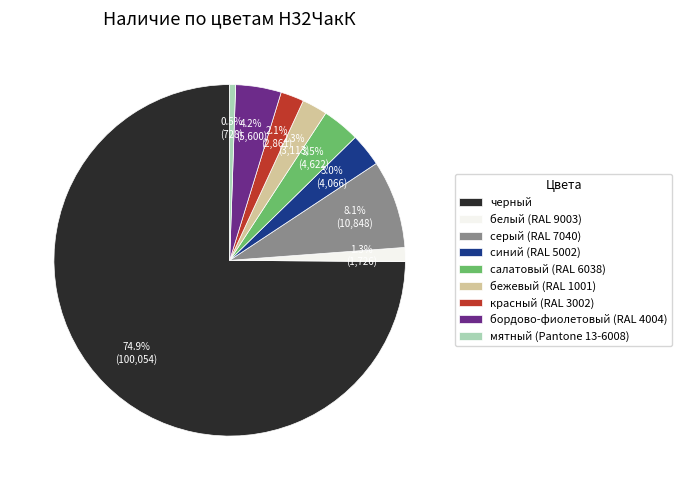

True or false: бежевый (RAL 1001) accounts for 2% of the total.

True